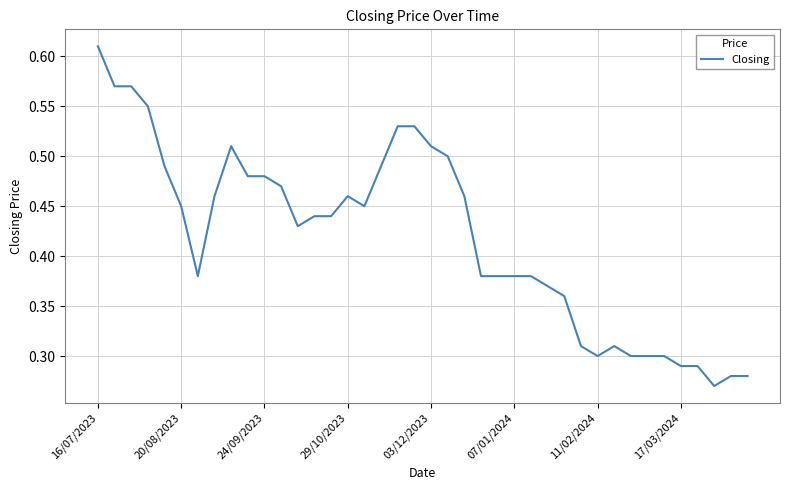

At which category does the chart reach its peak across all series?

16/07/2023